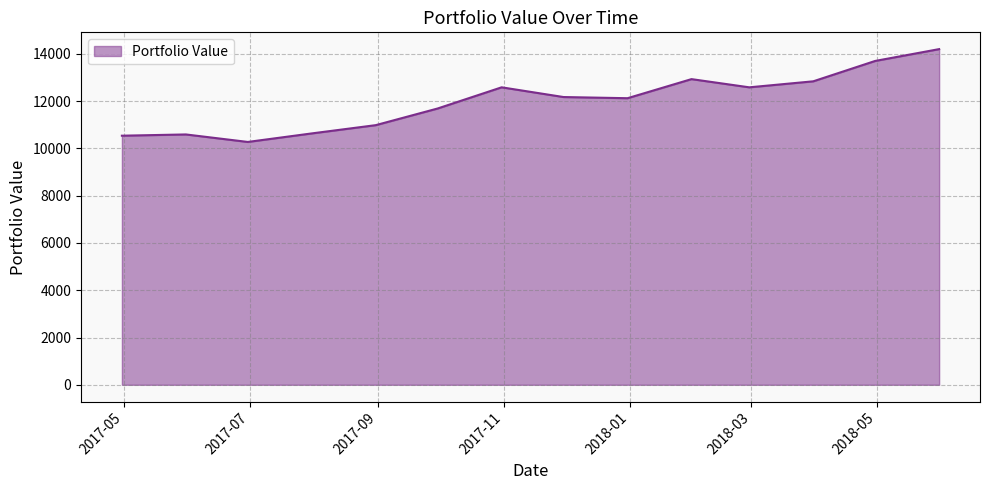

How many lines are shown in the chart?

1